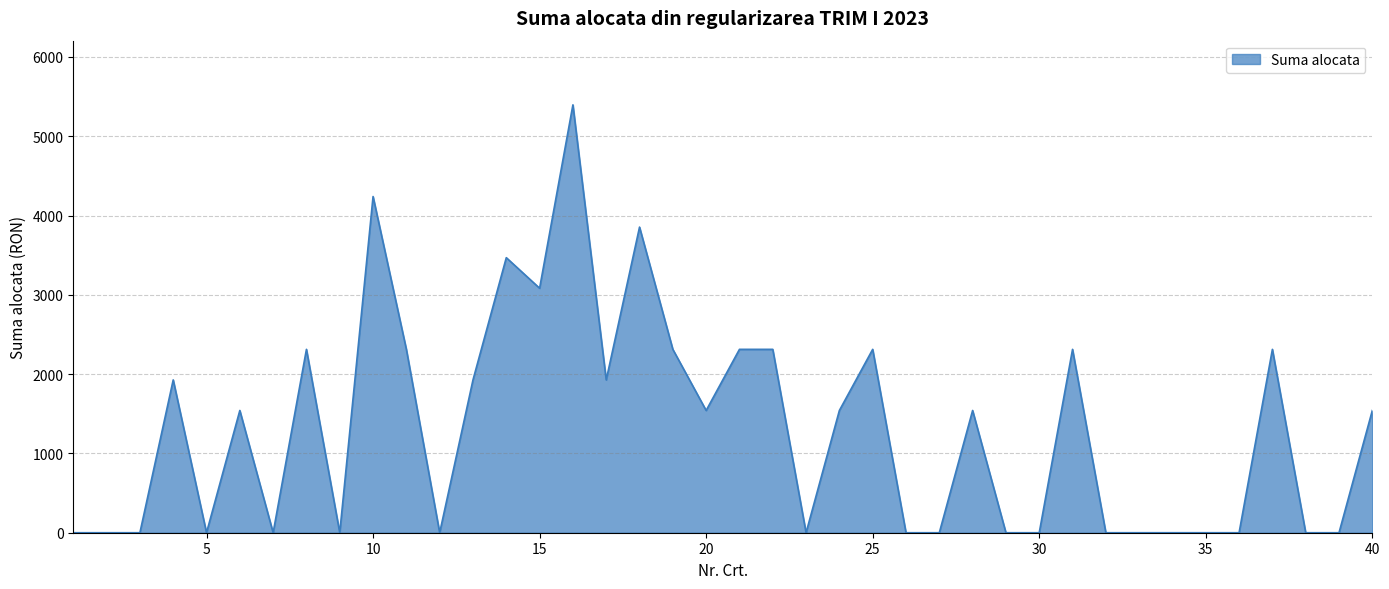

True or false: the data has more than 1 interior local peaks.

True